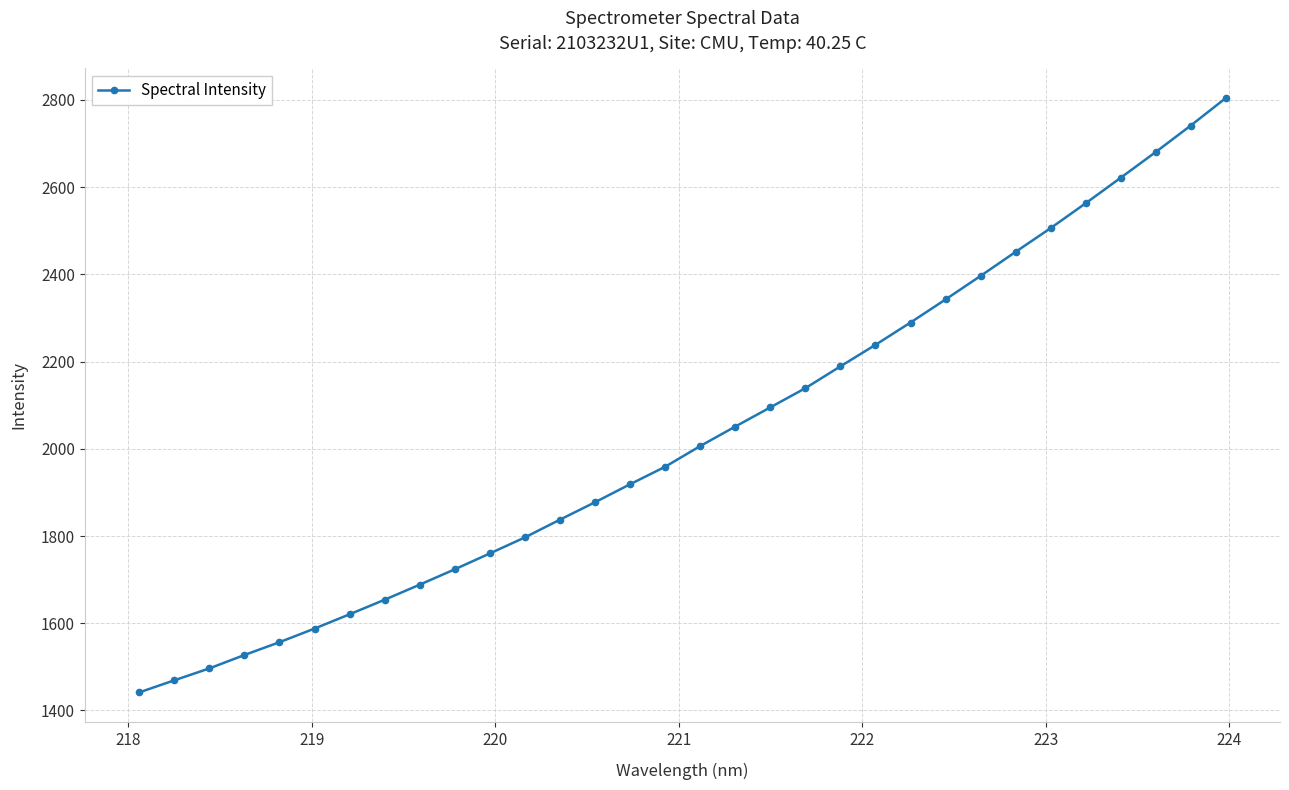

Reading right to left, extract all data points from this chart.

2803.9	2741.0	2680.3	2621.4	2562.9	2505.9	2451.4	2396.3	2342.4	2289.5	2238.4	2189.0	2139.0	2095.0	2051.0	2006.3	1958.9	1918.8	1877.6	1837.6	1797.0	1760.1	1723.8	1688.5	1654.0	1620.5	1587.8	1556.5	1527.2	1496.4	1469.1	1441.3